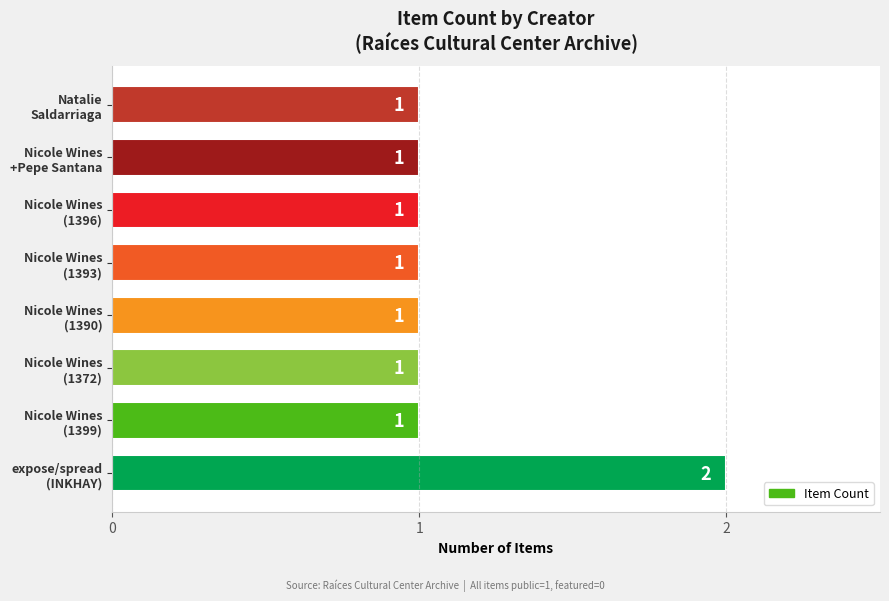

What is the difference between the maximum and minimum values?

1